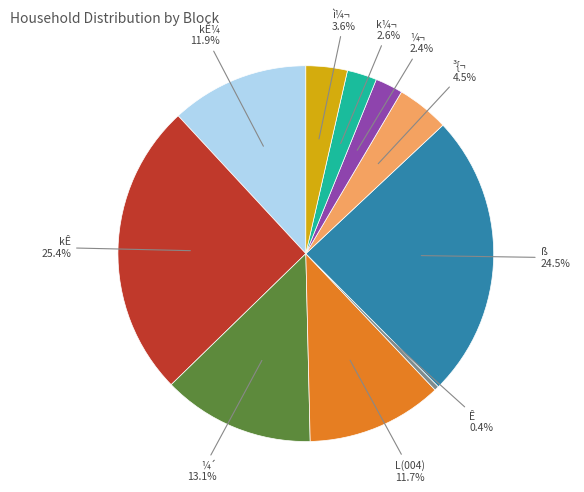

Is there a majority slice in this chart?

No